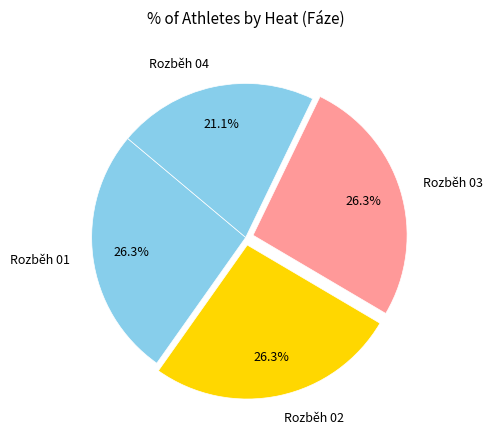

Count the number of slices in the pie.

4